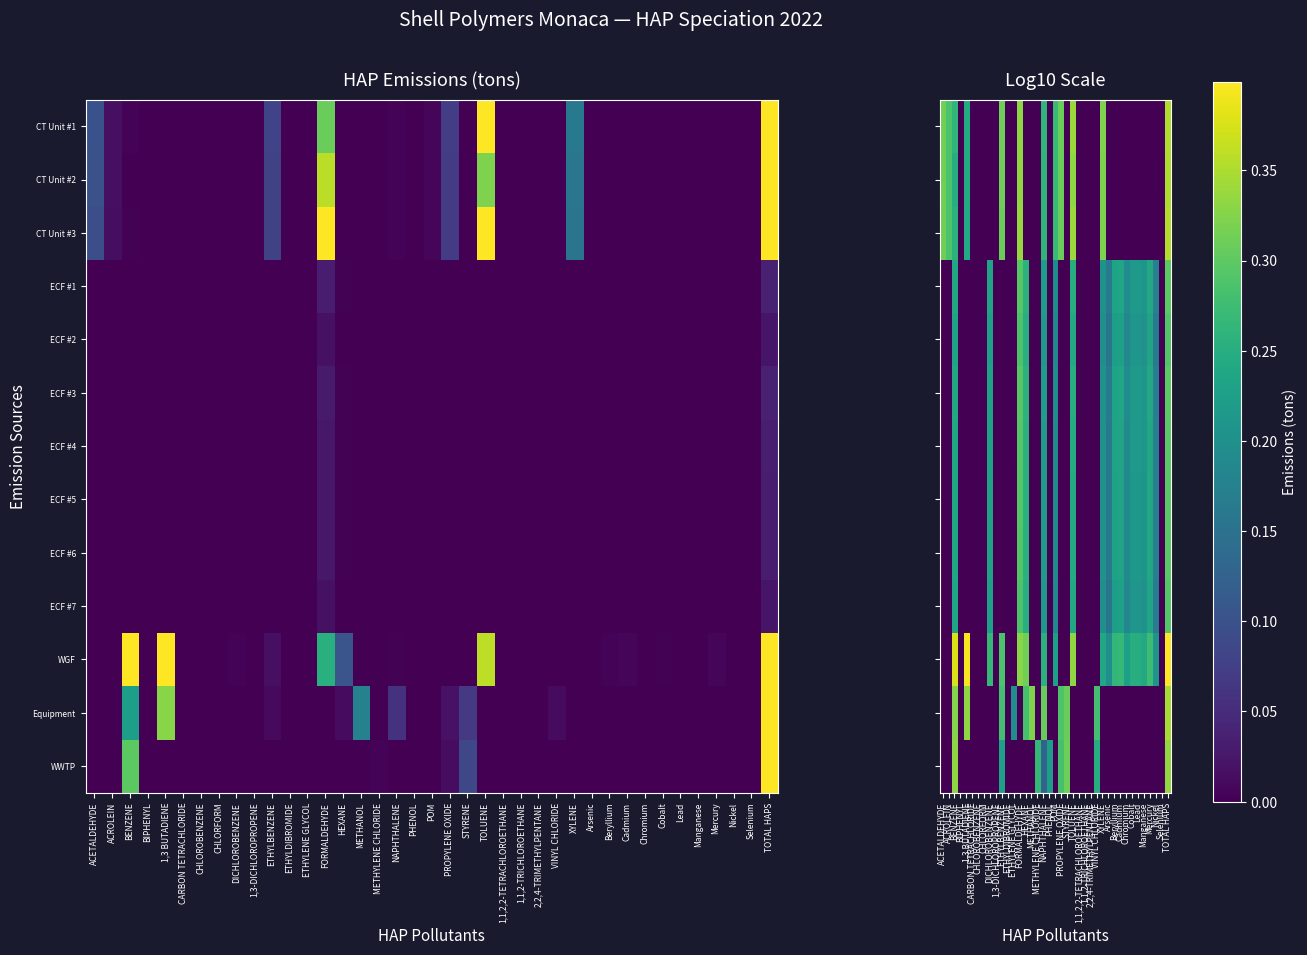

What is the greatest value displayed?

1.4